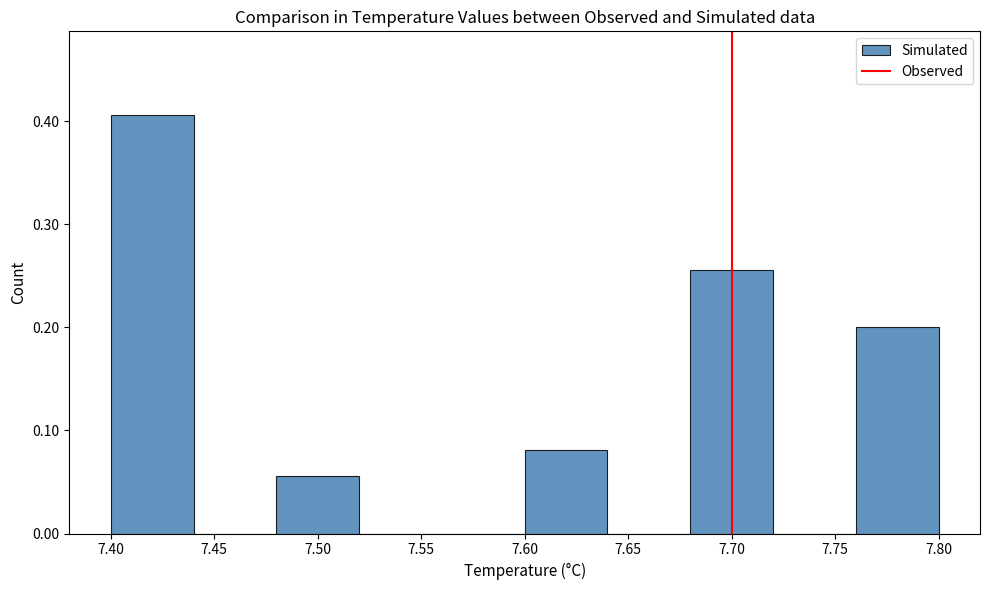

Reading left to right, list every bar in this chart as the range it spans on the x-axis followed by its height. The values are not printed on the chart, so give them approximately, as read against the axis.

7.40 to 7.44: 0.41
7.44 to 7.48: 0
7.48 to 7.52: 0.06
7.52 to 7.56: 0
7.56 to 7.60: 0
7.60 to 7.64: 0.08
7.64 to 7.68: 0
7.68 to 7.72: 0.26
7.72 to 7.76: 0
7.76 to 7.80: 0.20